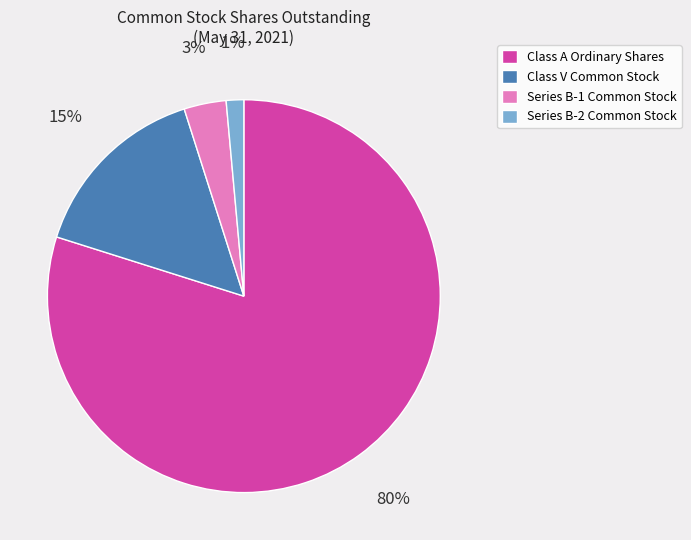

Is the sum of Class V Common Stock and Class A Ordinary Shares greater than half?

Yes